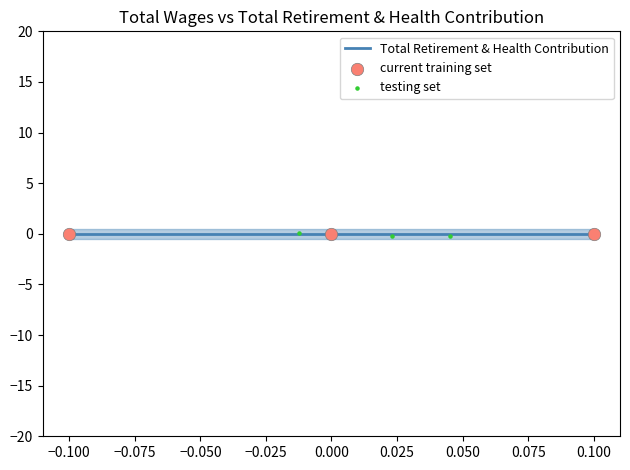

What are all the series names shown in the legend?

Total Retirement & Health Contribution, current training set, testing set